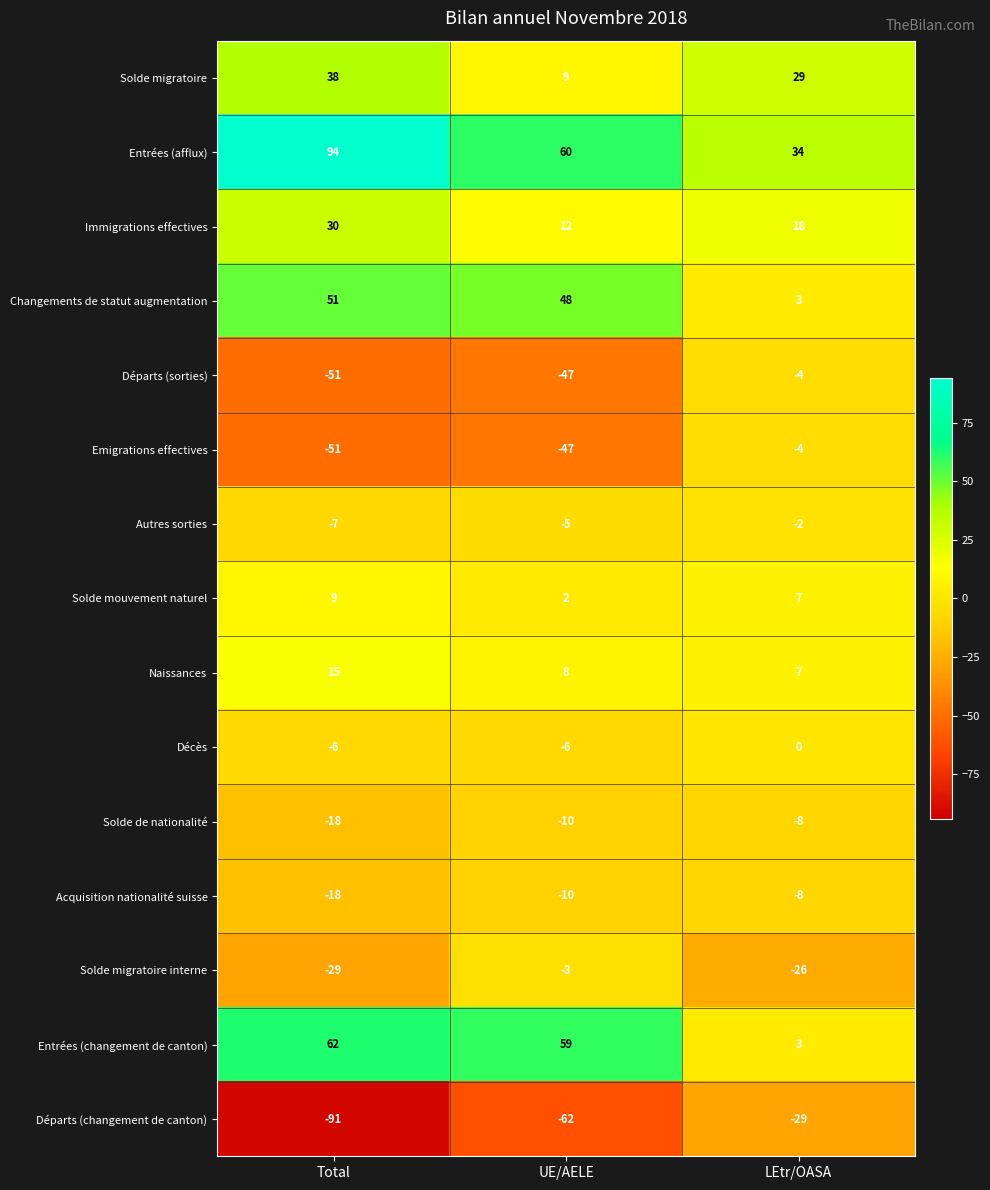

How many distinct data groups are displayed?

15